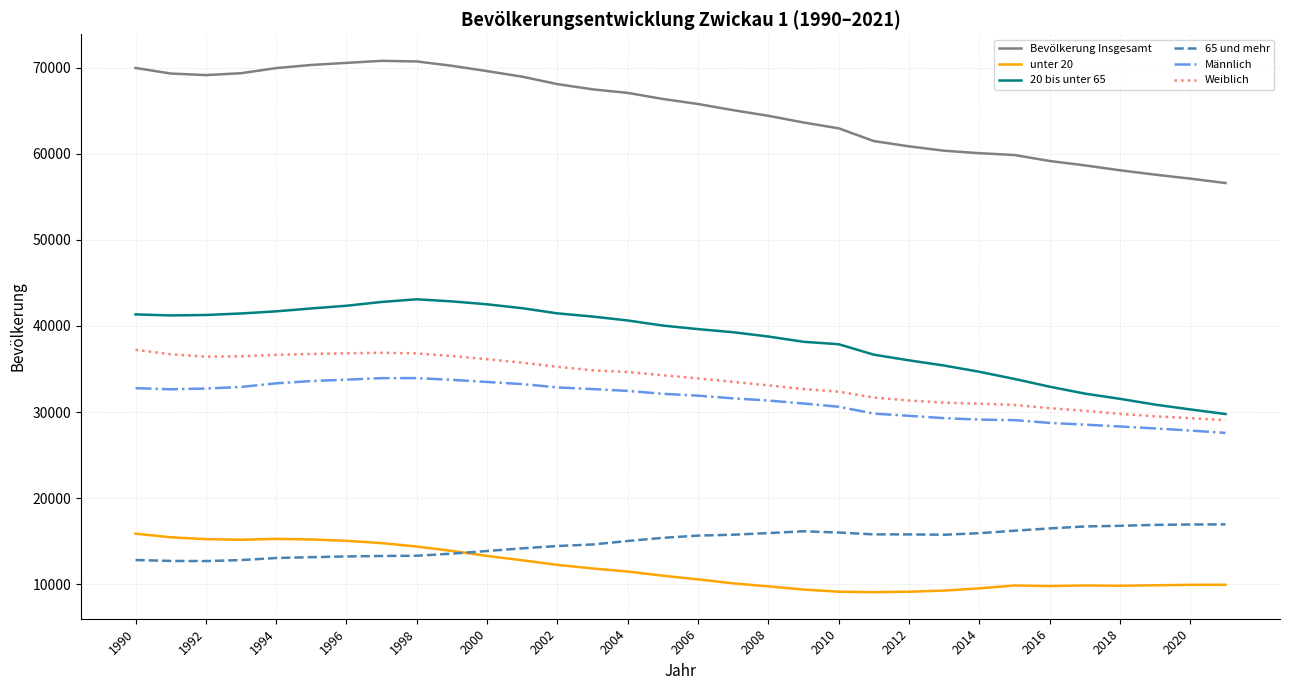

Which series has the widest spread of values?

Bevölkerung Insgesamt